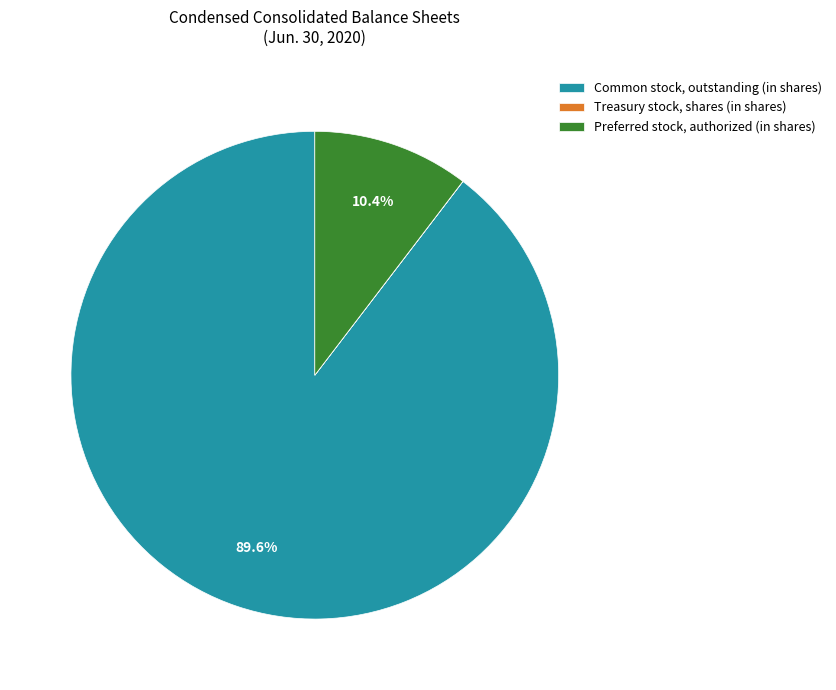

Is there a majority slice in this chart?

Yes